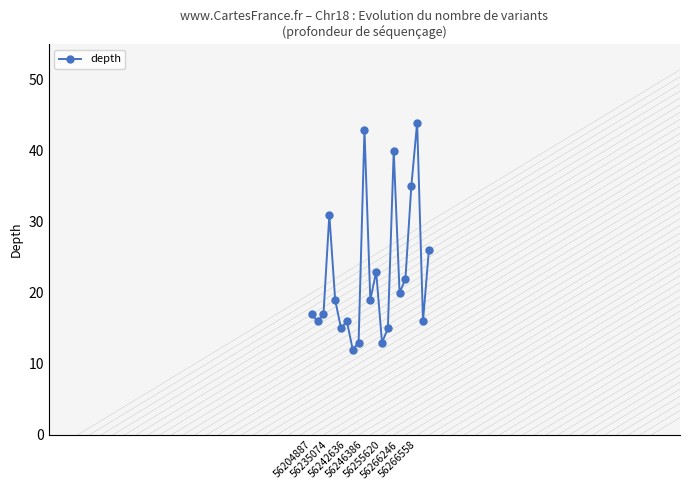

Reading right to left, list all the values displayed in this chart.

26	16	44	35	22	20	40	15	13	23	19	43	13	12	16	15	19	31	17	16	17